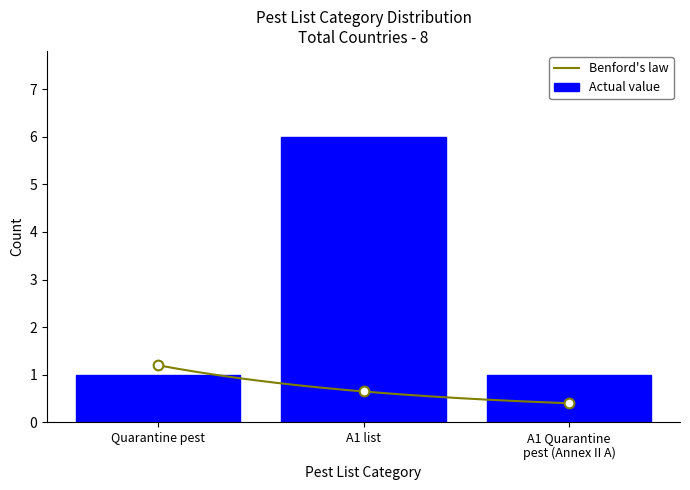

The value of Actual value at A1 list is 6. True or false?

True